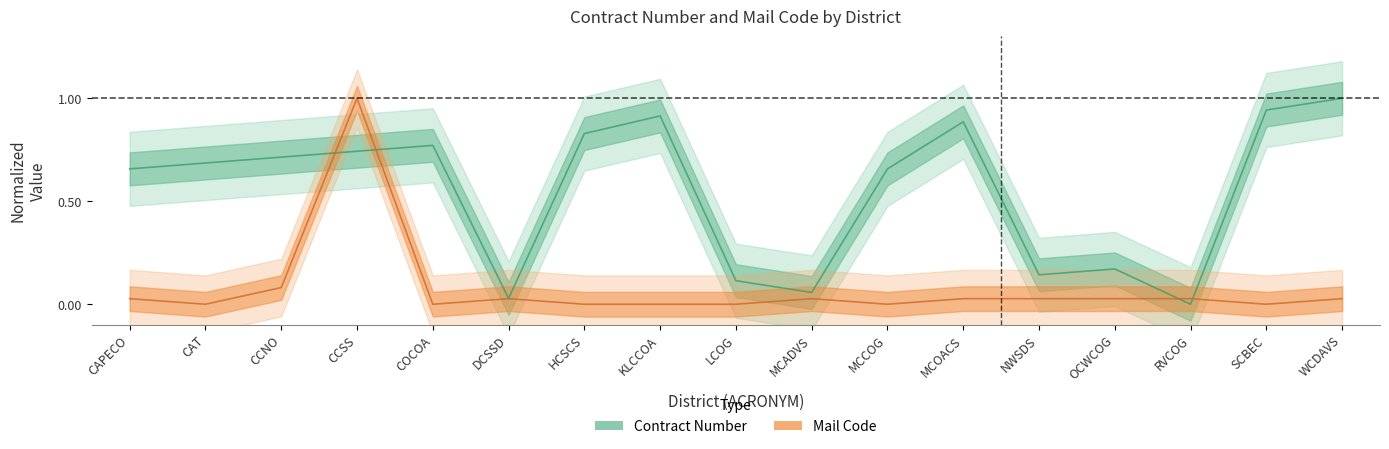

Rank the series by their average value, from lowest to highest.

Mail Code, Contract Number